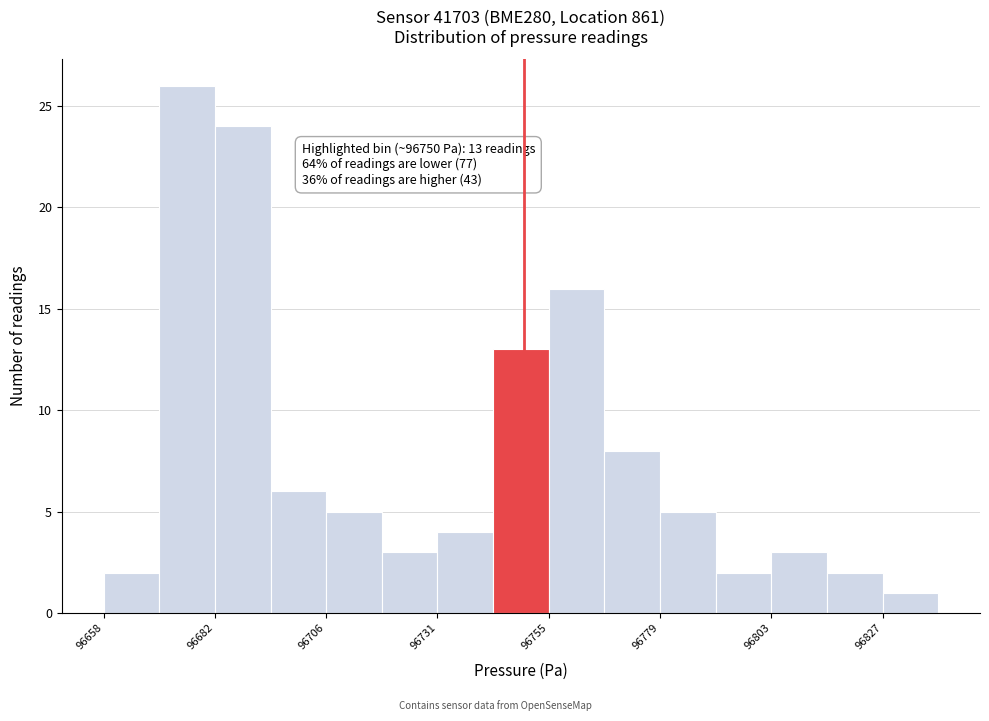

Read against the x-axis, roughly where is the centre of the tallest bar?

96675